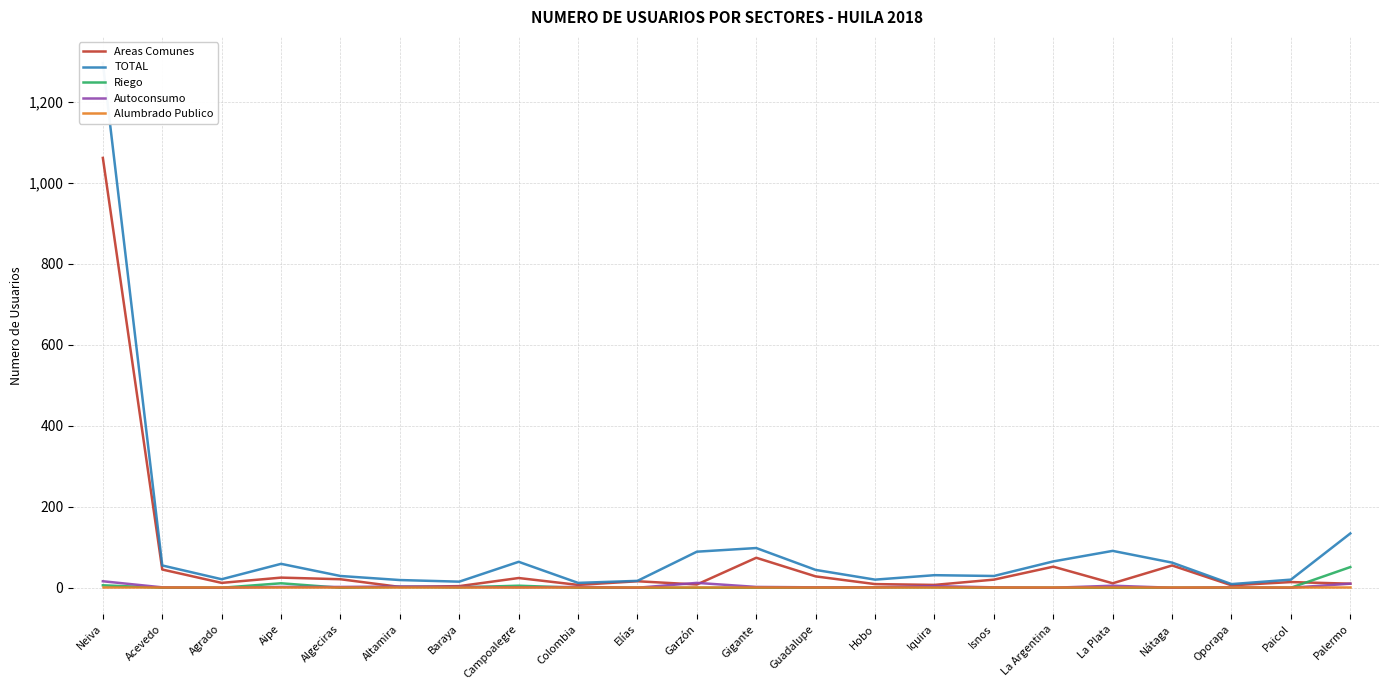

Reading left to right, transcribe all the data shown in this chart.

Areas Comunes: 1061	45	12	25	21	2	4	24	7	16	8	74	28	9	7	20	52	11	55	6	14	10
TOTAL: 1295	55	21	59	29	19	15	64	12	17	89	98	44	20	31	29	65	91	62	9	20	134
Riego: 6	0	0	11	0	2	1	5	0	0	0	0	0	1	1	0	0	0	0	0	0	51
Autoconsumo: 16	1	0	2	2	3	2	1	2	0	12	2	1	1	4	1	0	5	0	1	0	10
Alumbrado Publico: 1	1	1	1	1	1	1	1	1	1	1	1	1	1	1	1	1	1	1	1	1	1